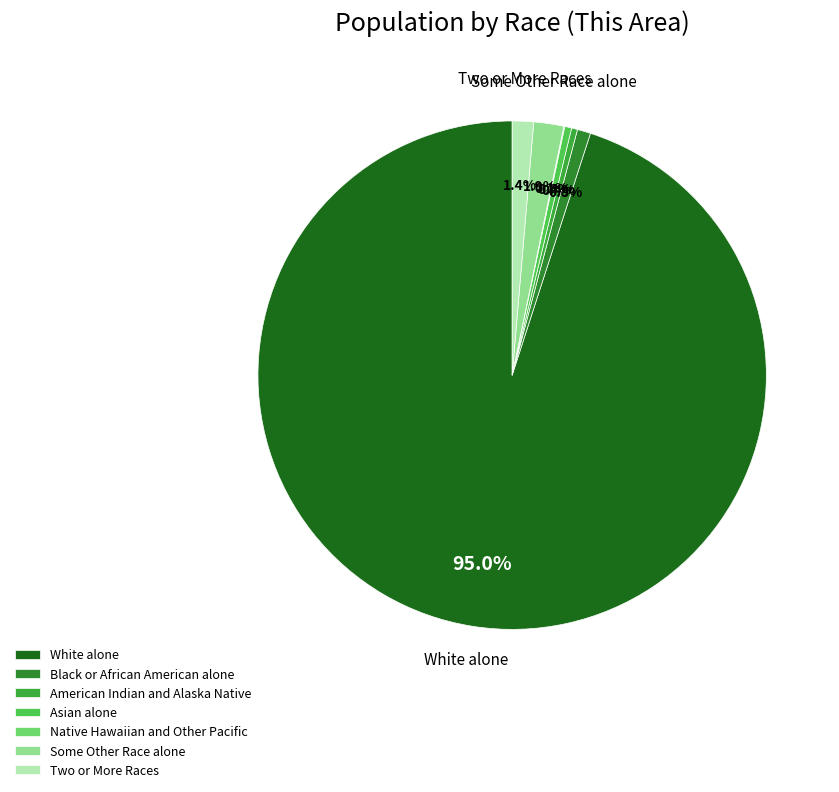

What is the total percentage of American Indian and Alaska Native and Native Hawaiian and Other Pacific?

0.4%